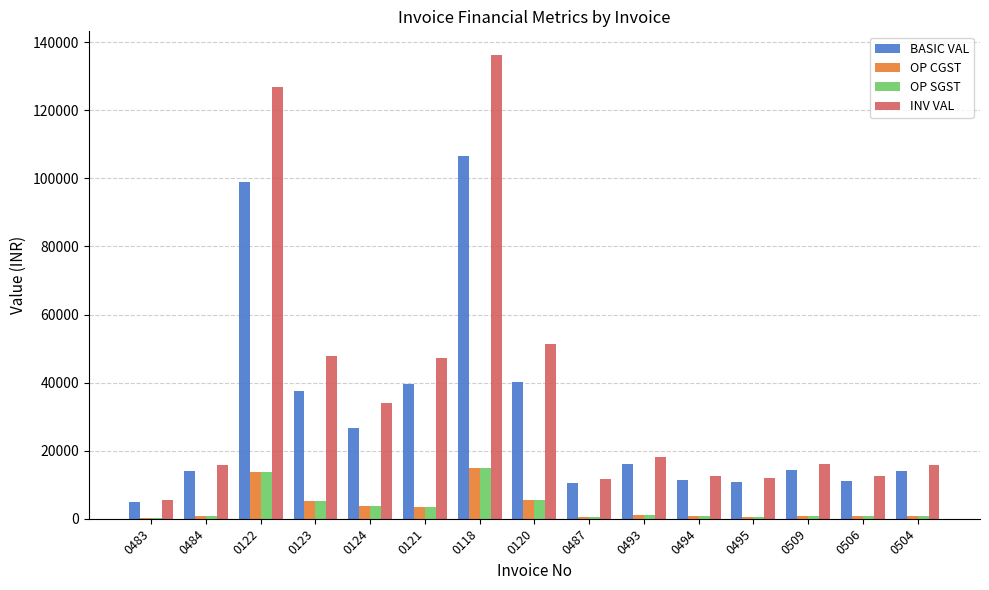

Which series changed the most between 0122 and 0120?

INV VAL